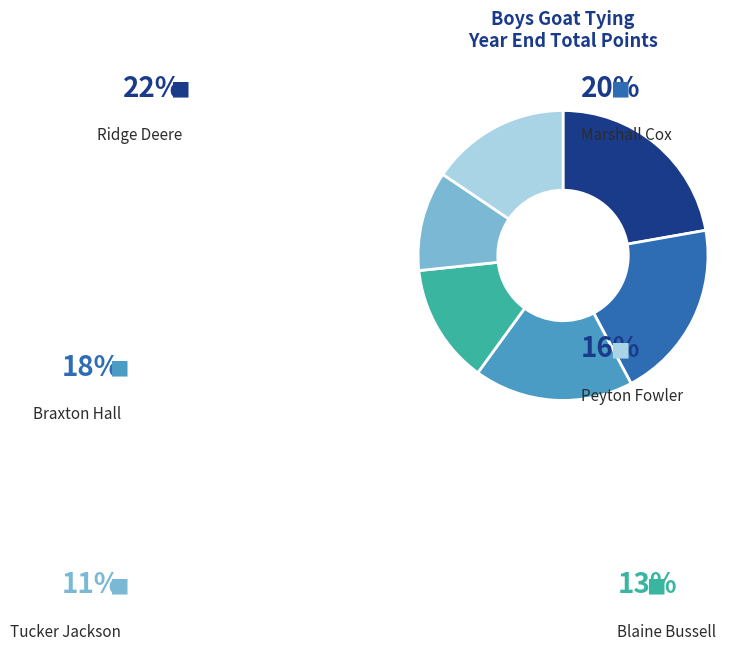

Is there a majority slice in this chart?

No